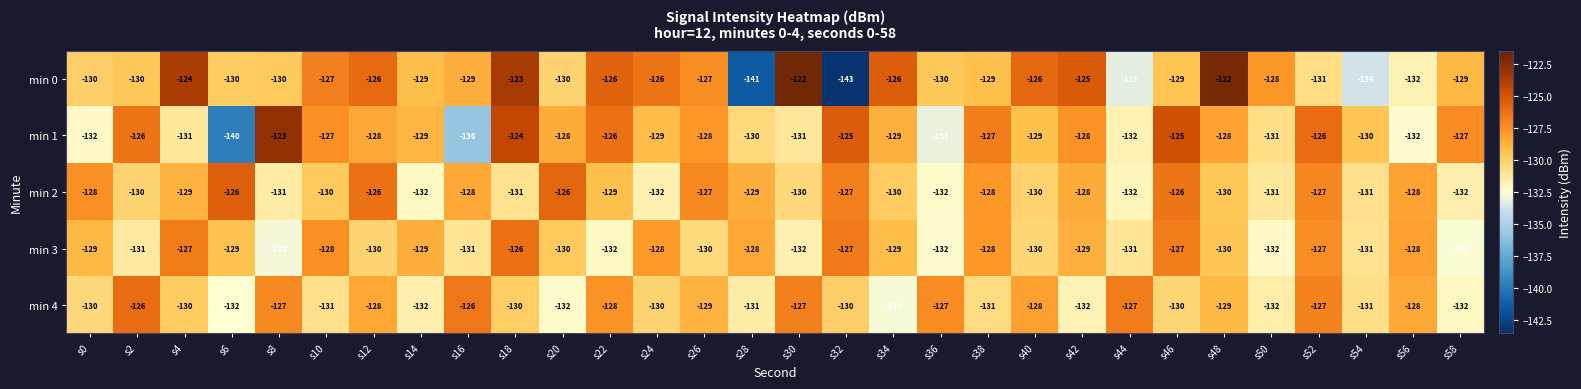

At s18, list the series in order from largest to smallest.

min 0, min 1, min 3, min 4, min 2